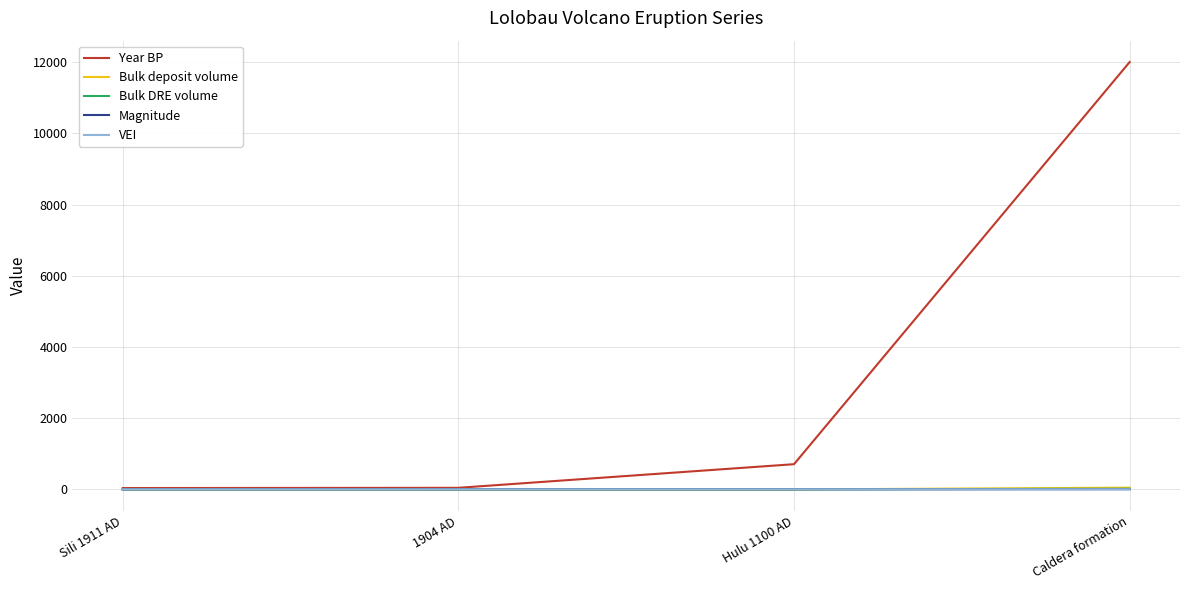

Is it true that Year BP equals 709.0 at Hulu 1100 AD?

True